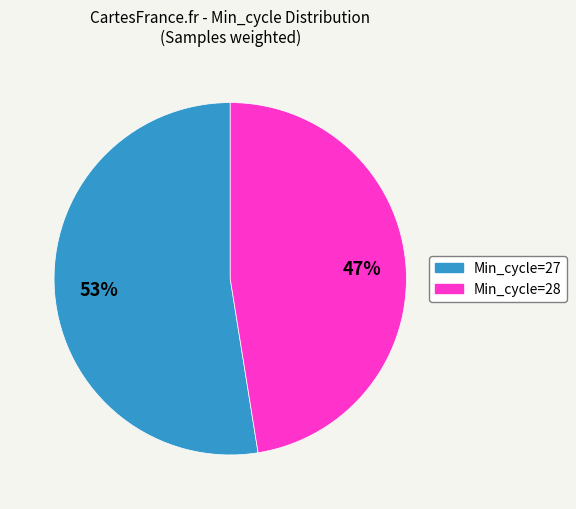

To the nearest percent, what is the average slice percentage?

50%